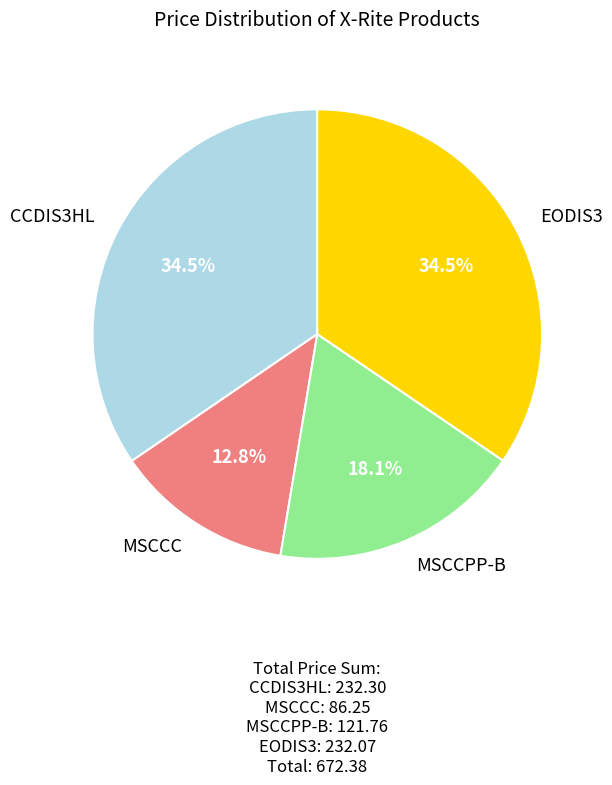

To the nearest percent, what is the average slice percentage?

25%